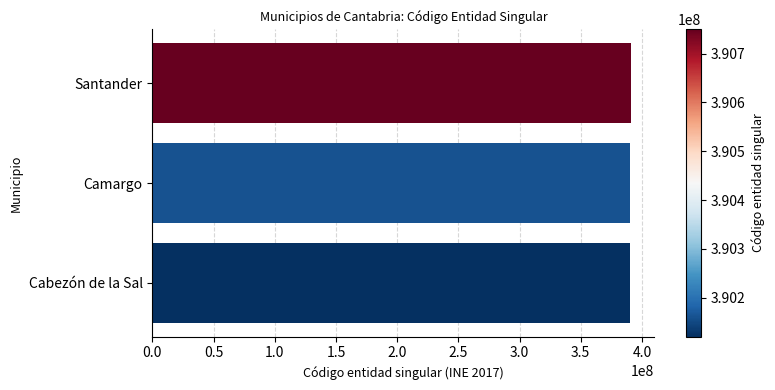

What is the greatest value displayed?

390750005